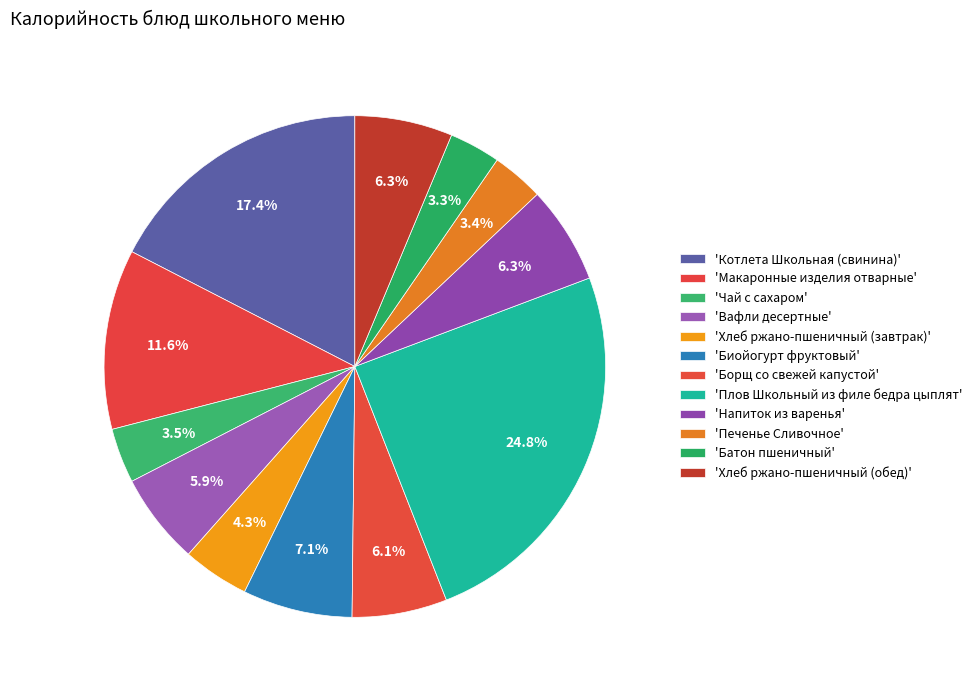

Count the number of slices in the pie.

12